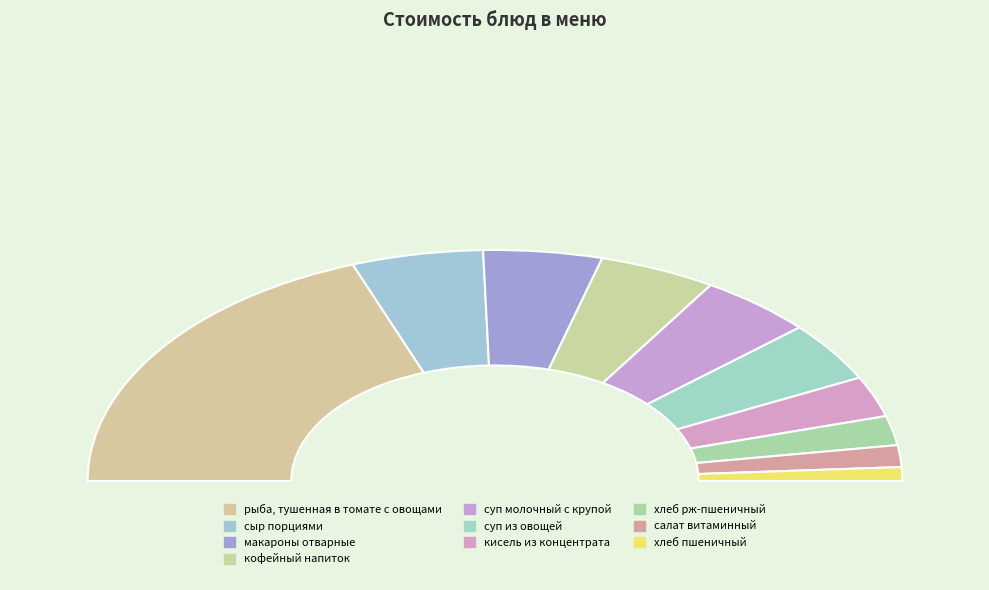

How many slices are in this pie chart?

10